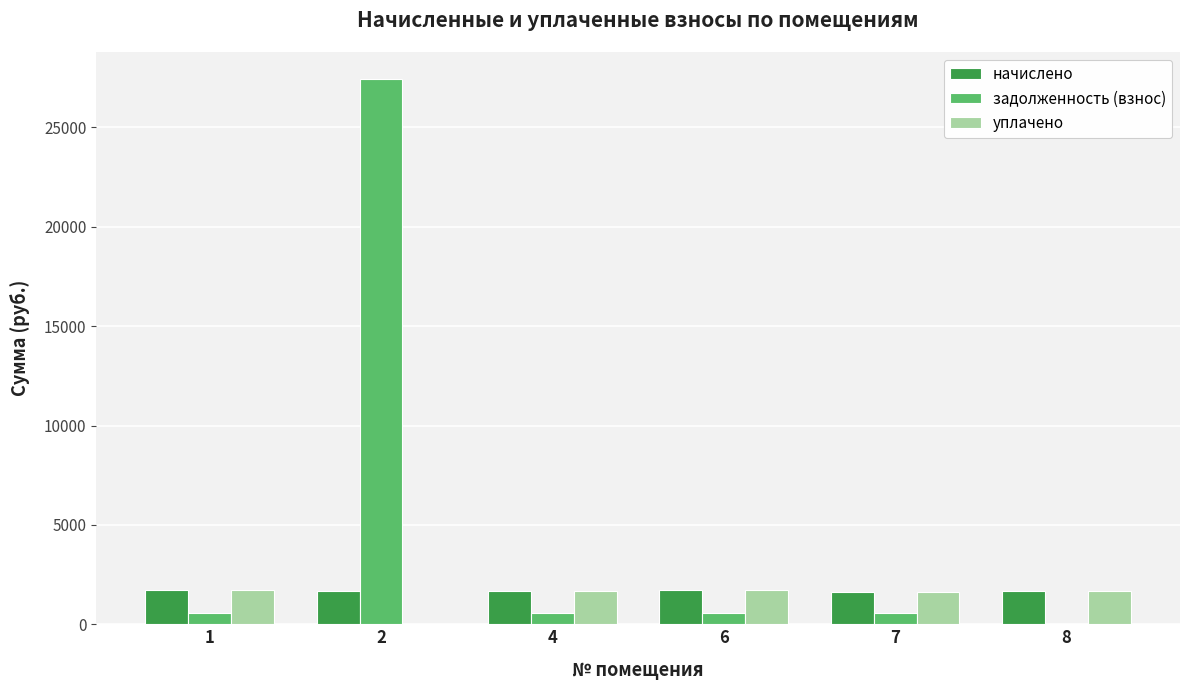

True or false: начислено has a value of 1675.3 at 2.

True